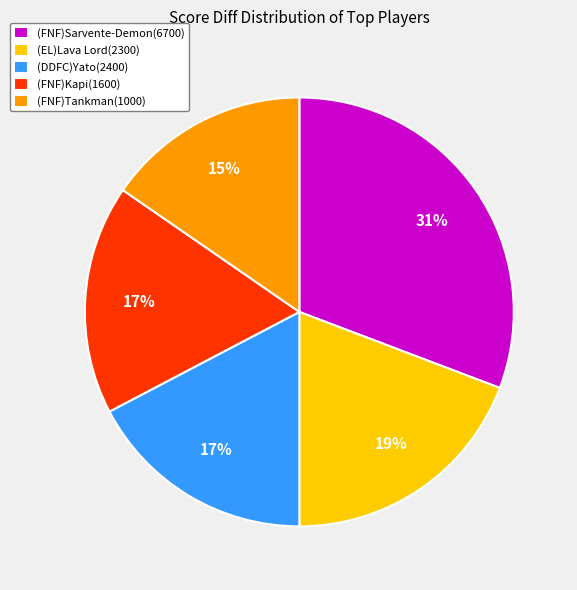

Does any single category account for the majority?

No